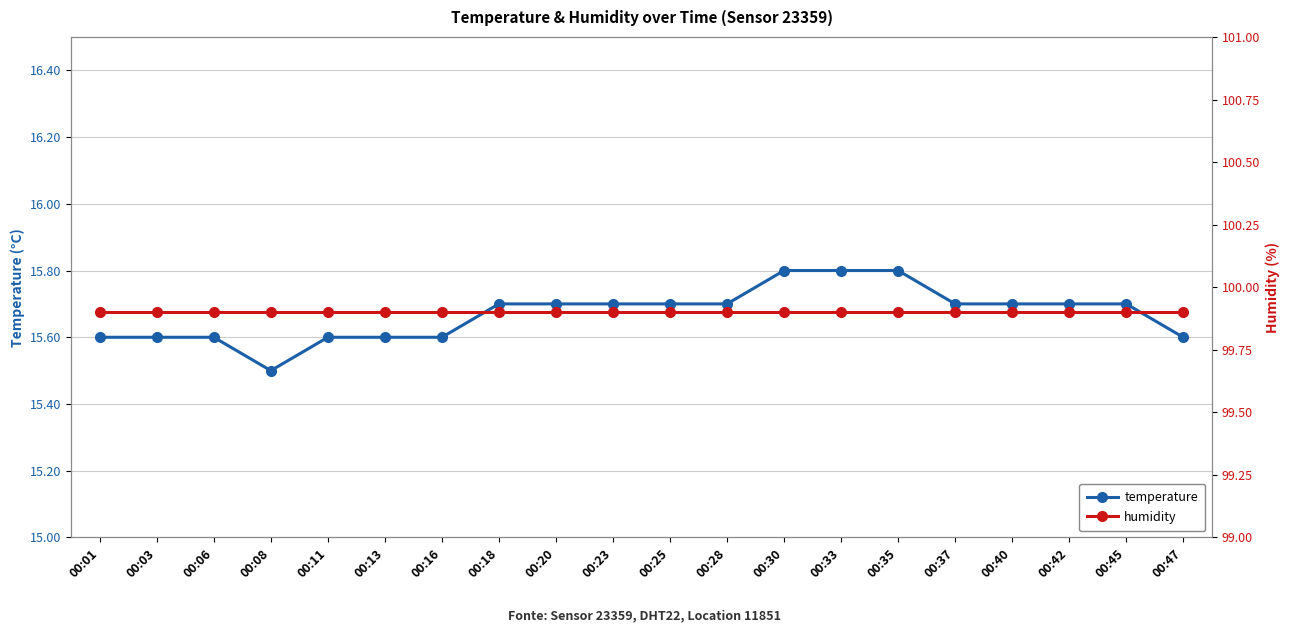

At which category does temperature reach its first local valley?

00:08